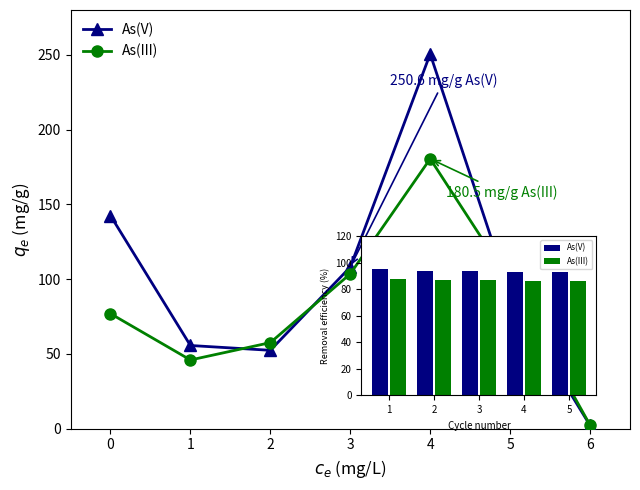

What is the value of the As(III) point at the 3rd from the left?

57.6